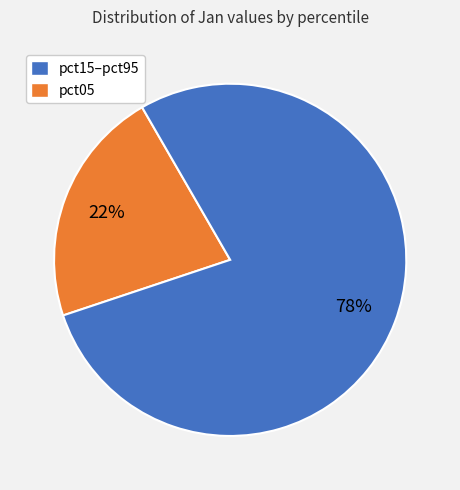

How many segments does this pie chart have?

2